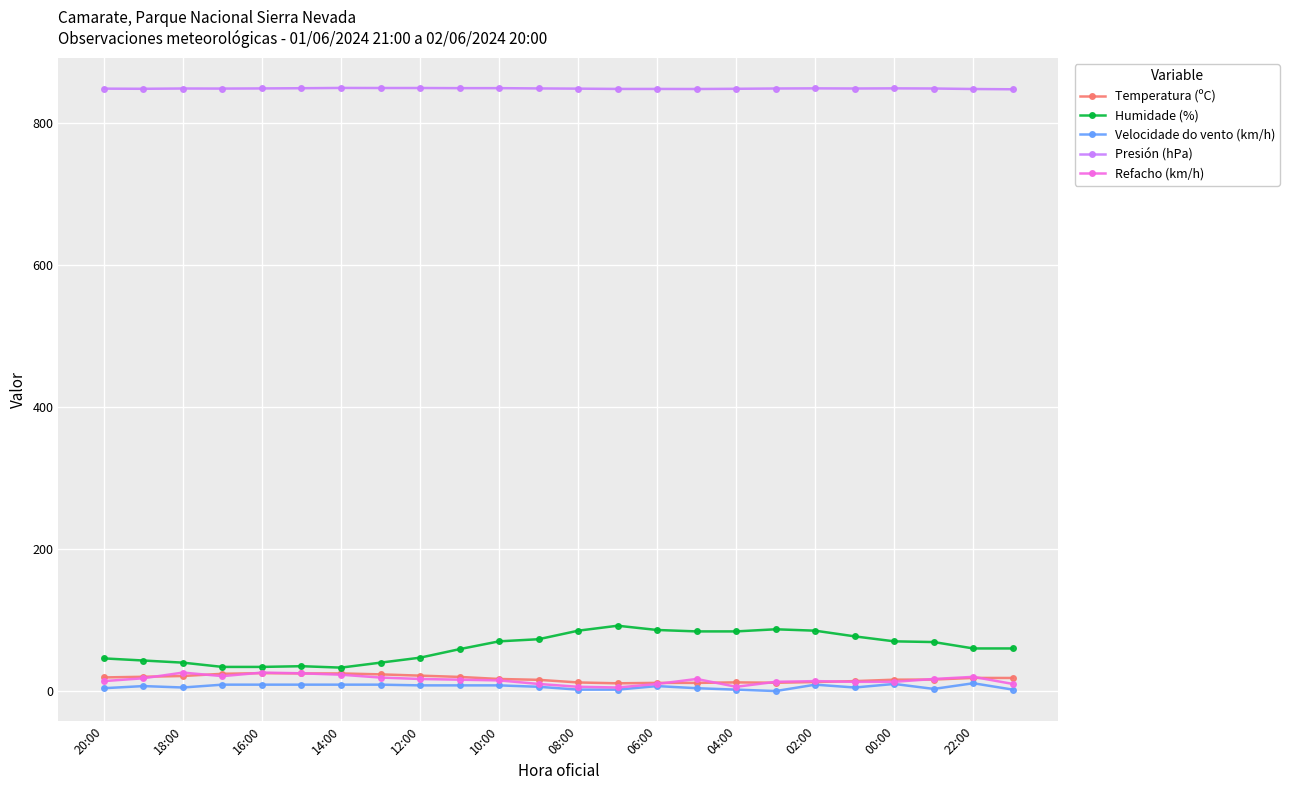

True or false: Velocidade do vento (km/h) has more than 1 interior local peaks.

True